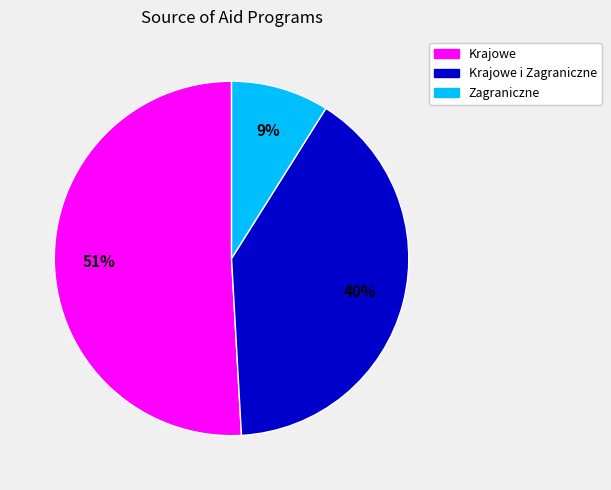

Is there a majority slice in this chart?

Yes